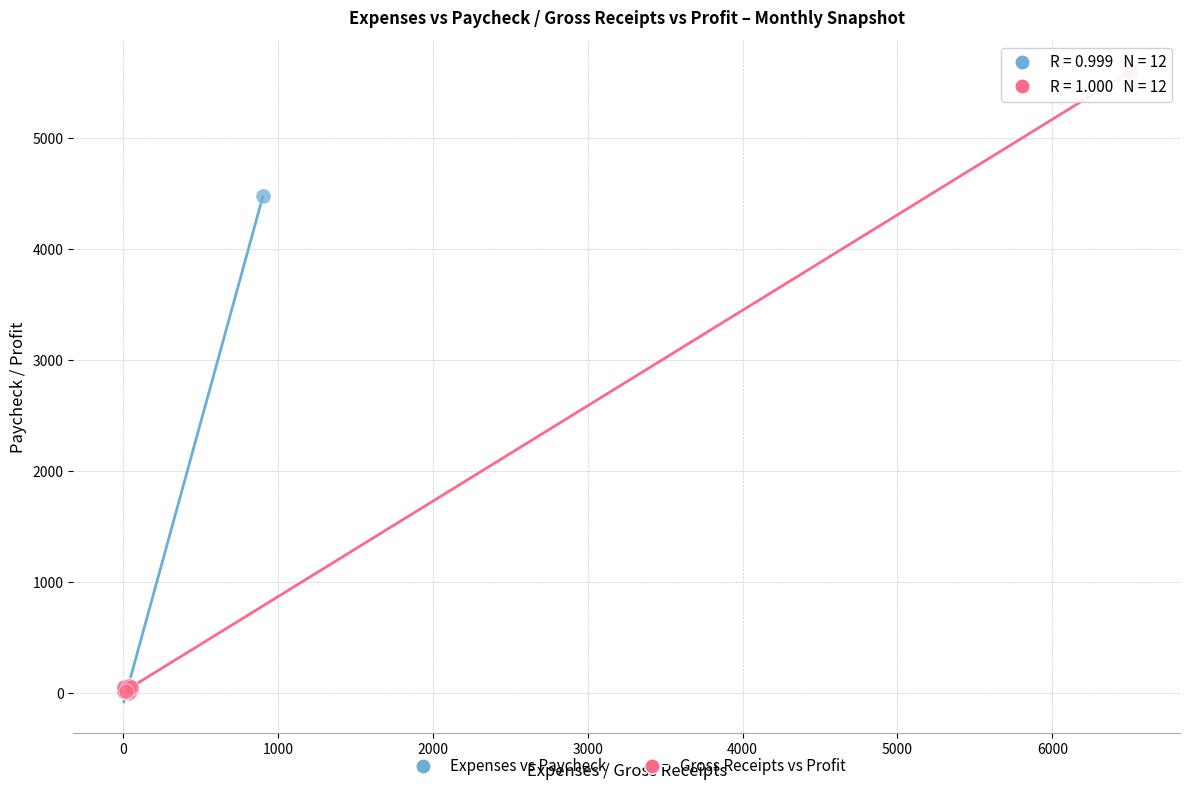

What are all the series names shown in the legend?

Expenses vs Paycheck, Gross Receipts vs Profit